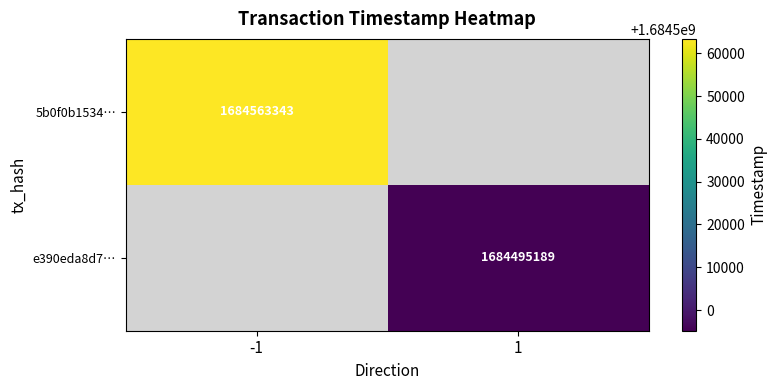

The 5b0f0b1534… series shows 1684563343 at -1. True or false?

True